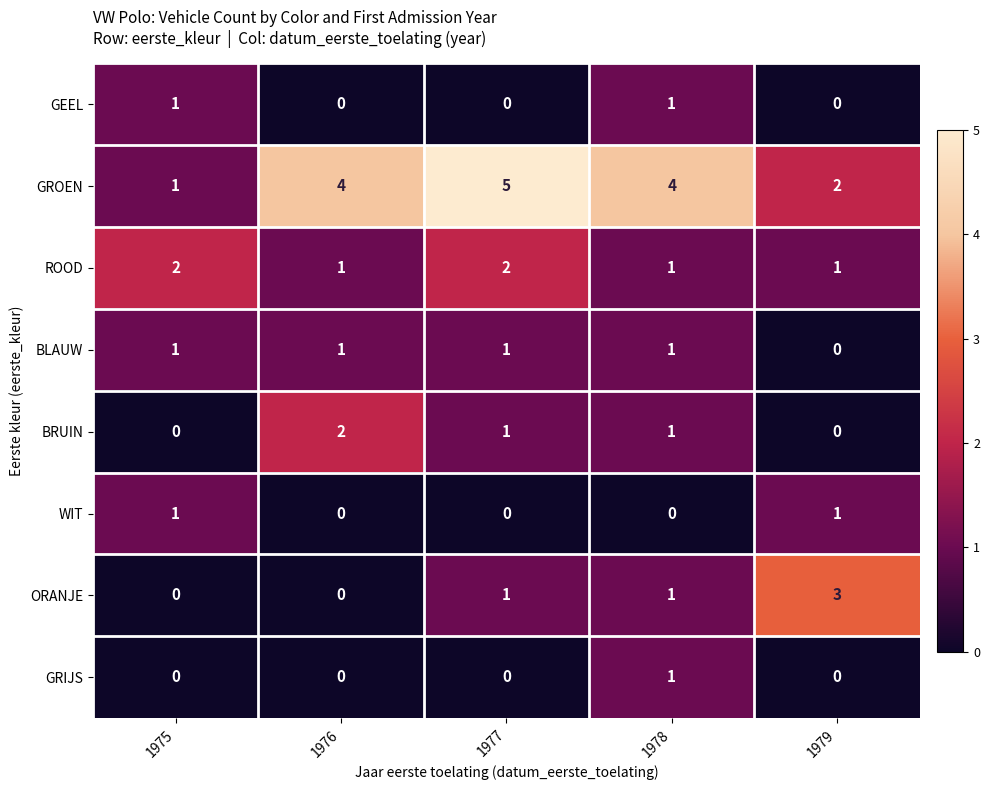

Count the ROOD values in the range 1 to 2.

5